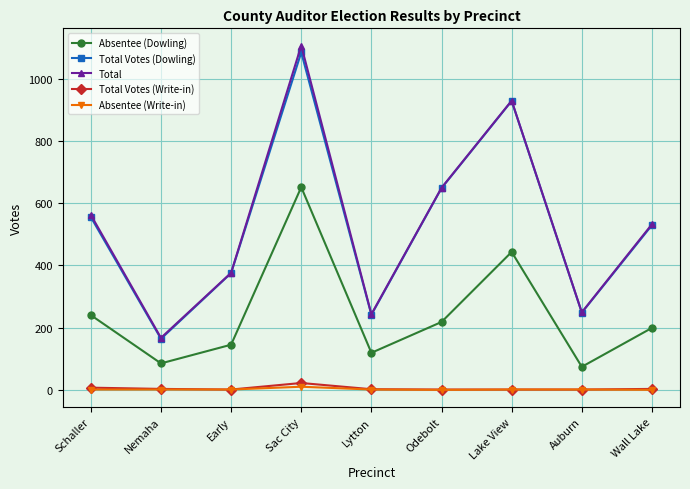

Where is the first local maximum for Total Votes (Dowling)?

Sac City